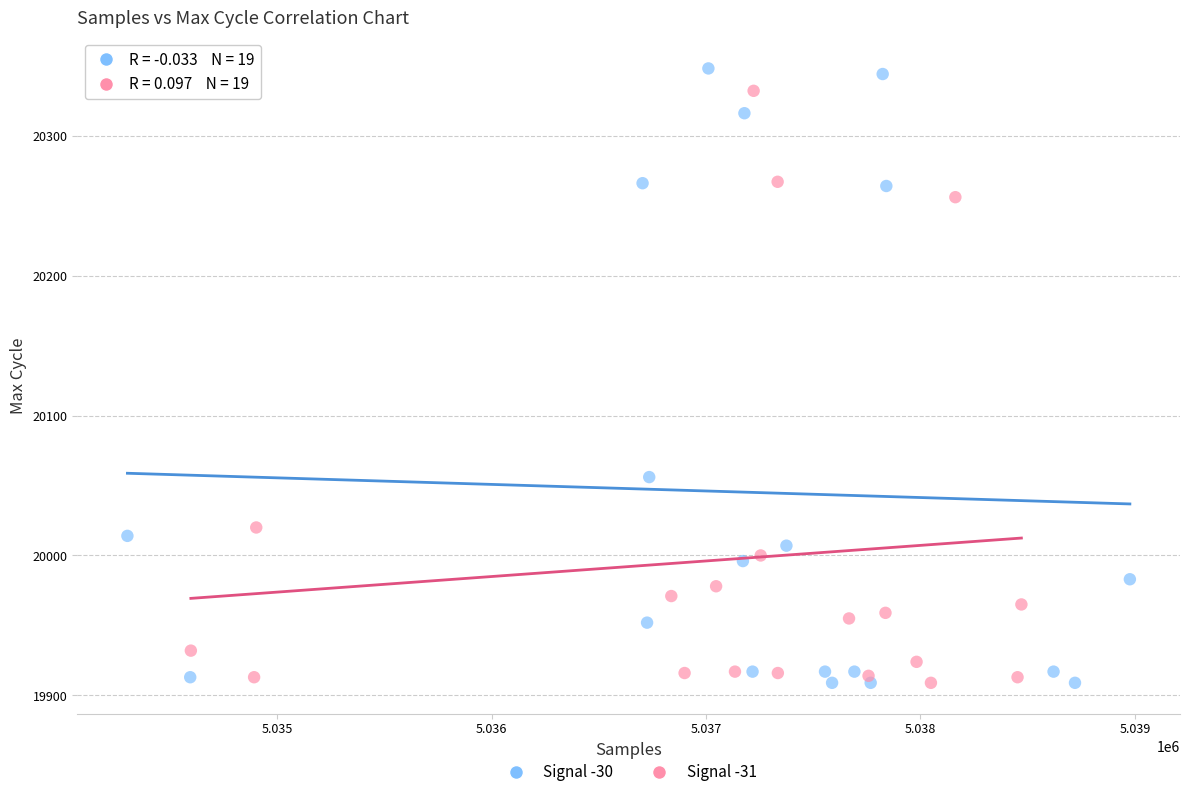

Which series has the widest spread of Y values?

Signal -30